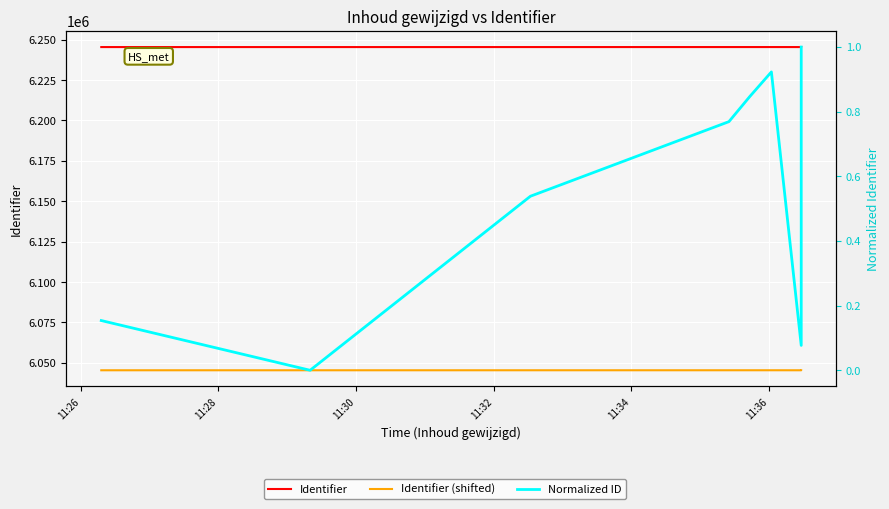

How many lines are shown in the chart?

3